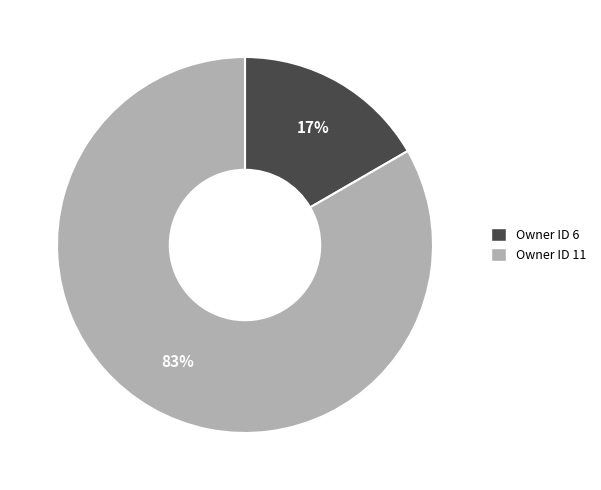

Does any single category account for the majority?

Yes